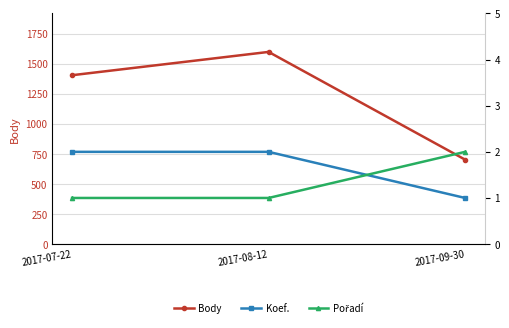

What is the average value of the Pořadí series?

1